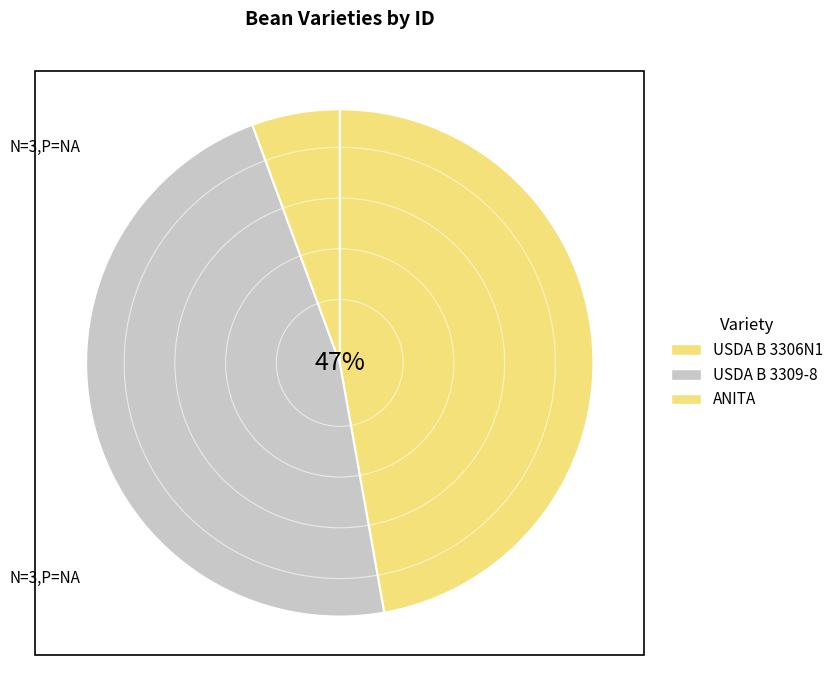

What is the change in value from USDA B 3309-8 to ANITA?

-7272